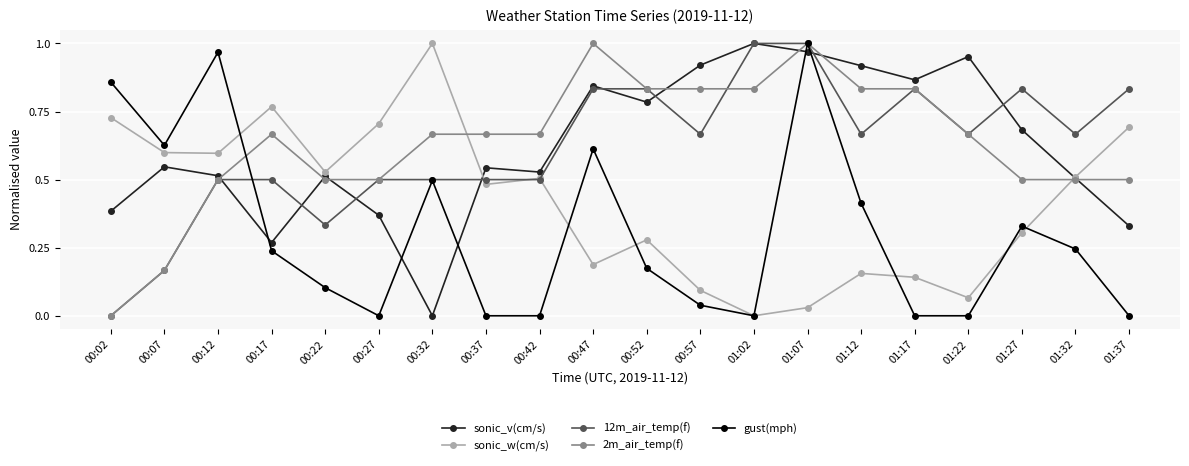

The value of 12m_air_temp(f) at 00:27 is 0.8. True or false?

False